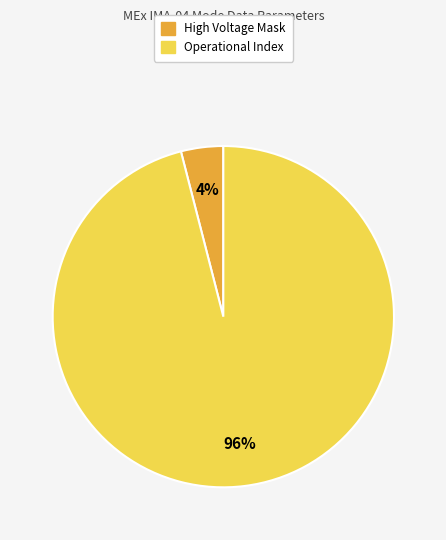

Does any single category account for the majority?

Yes